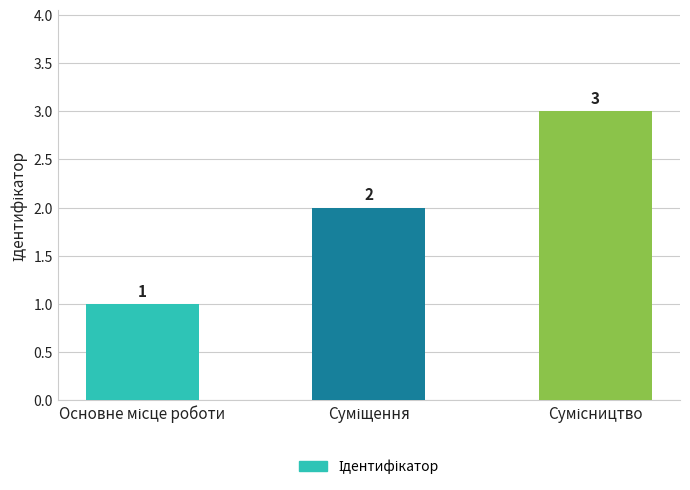

How many bars are there in total?

3